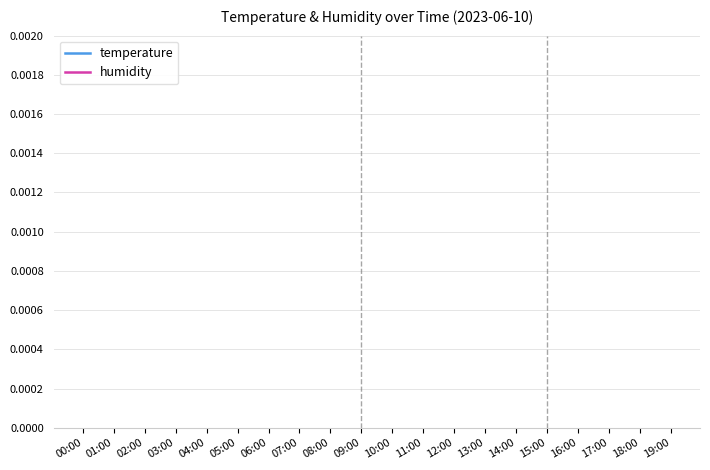

True or false: temperature and humidity cross at least once.

False